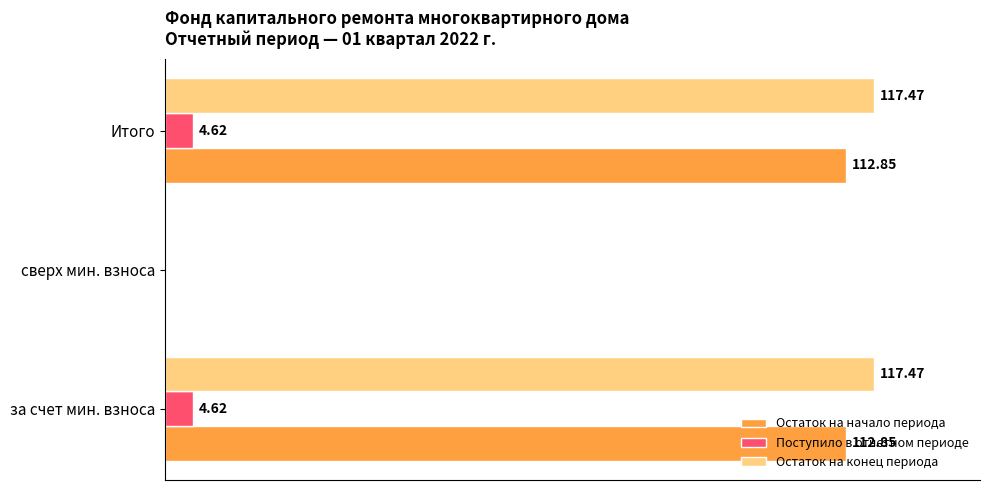

At which label is Поступило в отчетном периоде closest to 2?

сверх мин. взноса